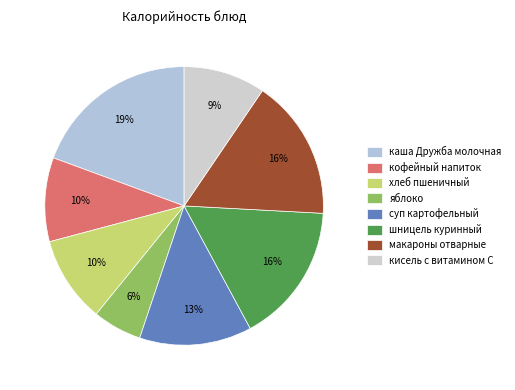

Which category has the smallest portion of the pie?

яблоко